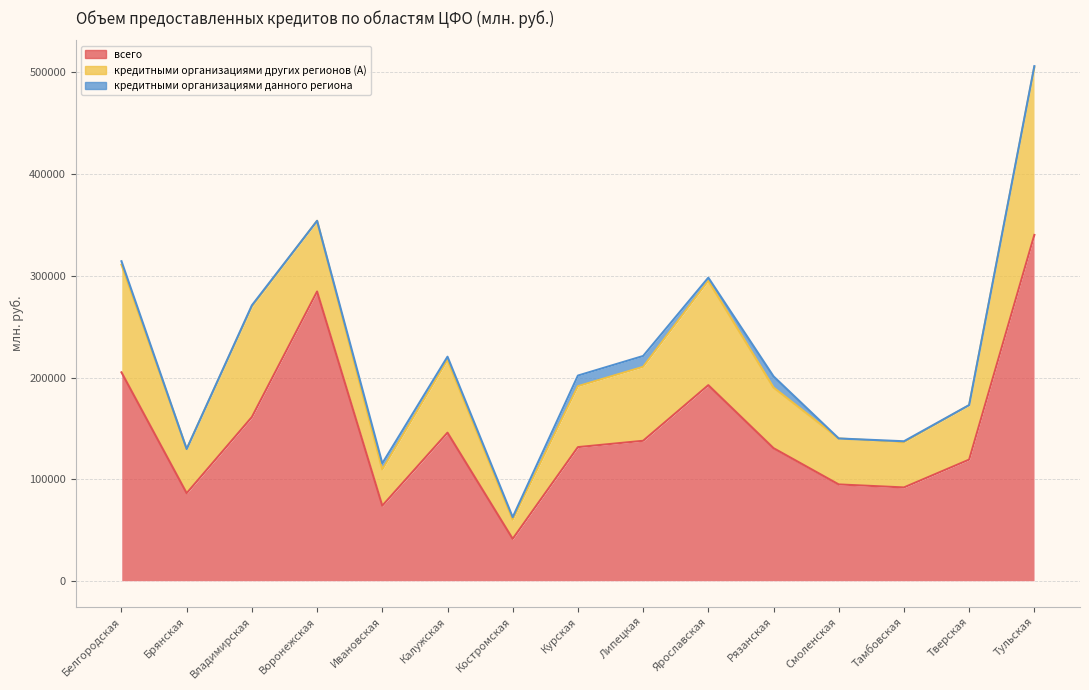

Where is кредитными организациями других регионов (A) nearest to the value 91819?

Ярославская